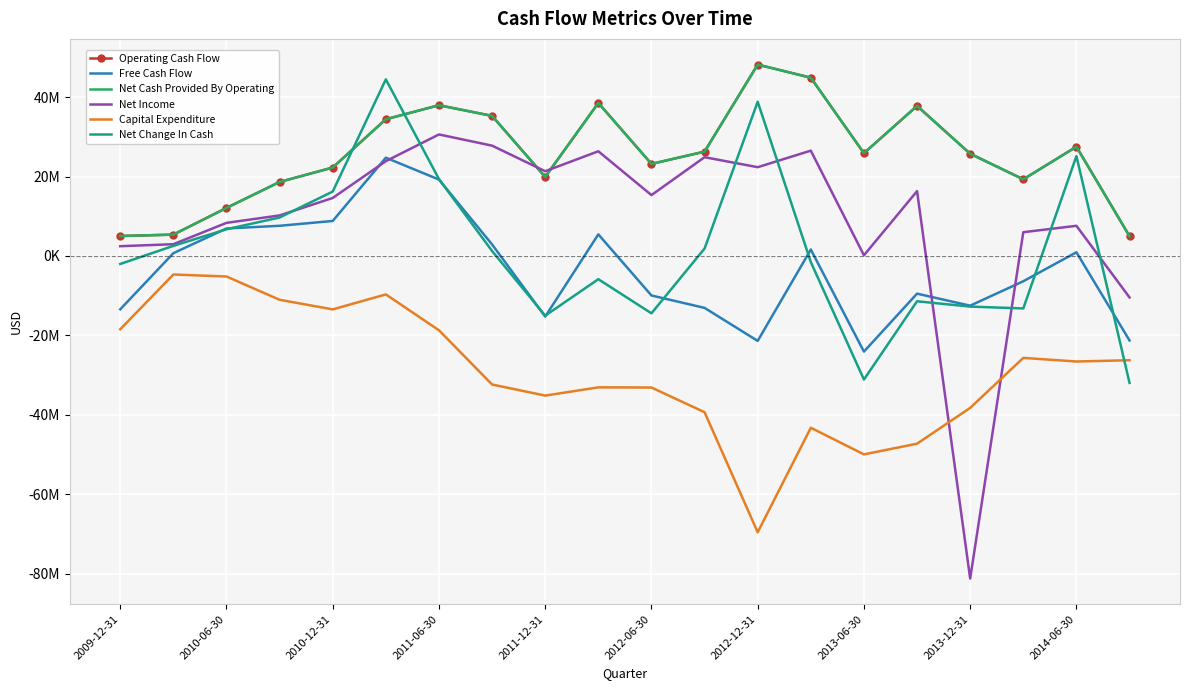

Where does the Net Change In Cash series first go above 1244000?

2010-06-30